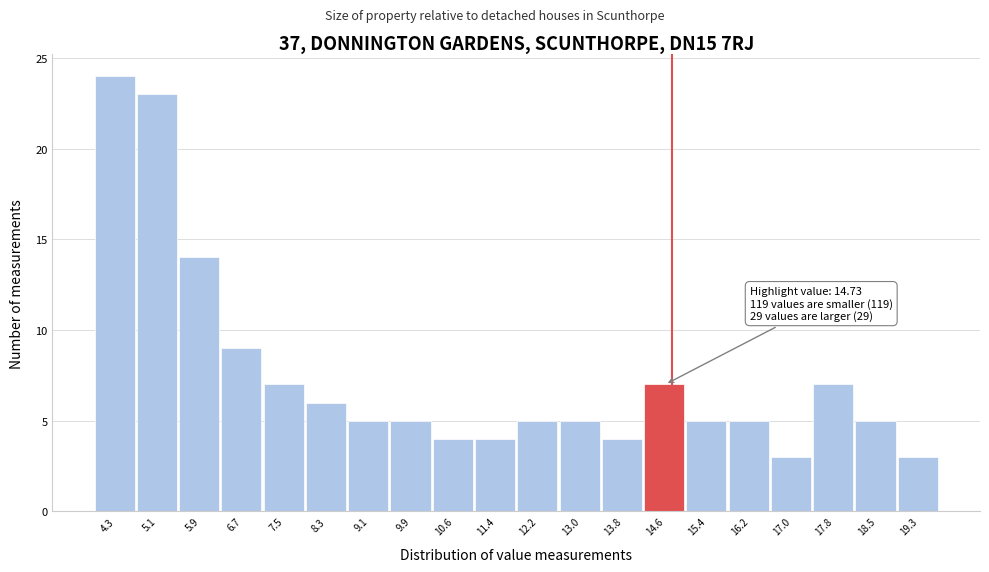

Which range on the x-axis has the tallest bar?

3.93 to 4.72